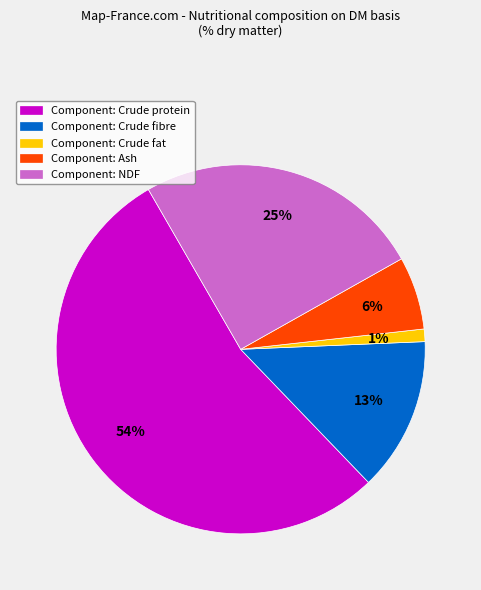

Count the number of slices in the pie.

5